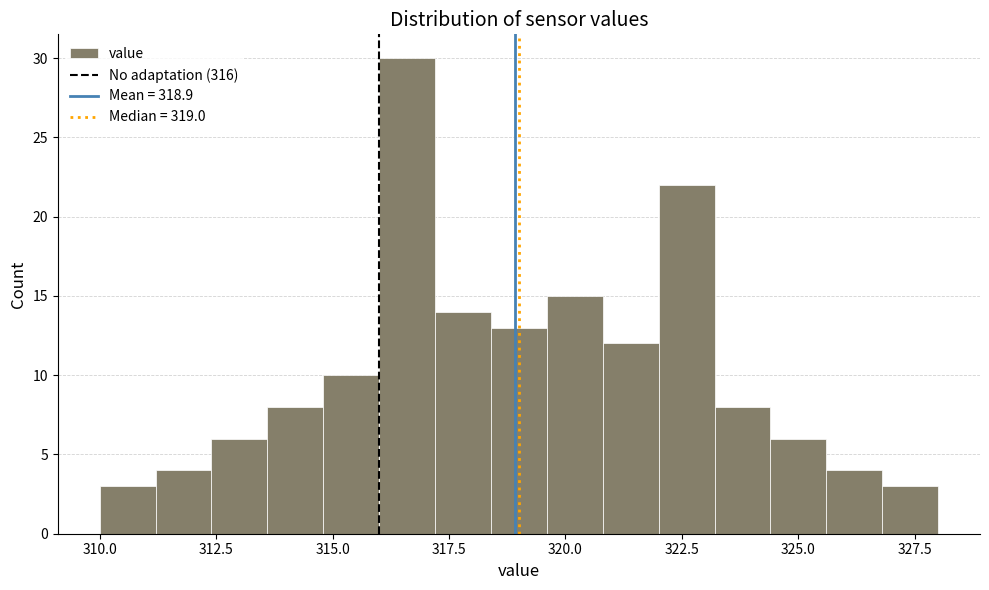

Read against the x-axis, roughly where is the centre of the tallest bar?

316.5